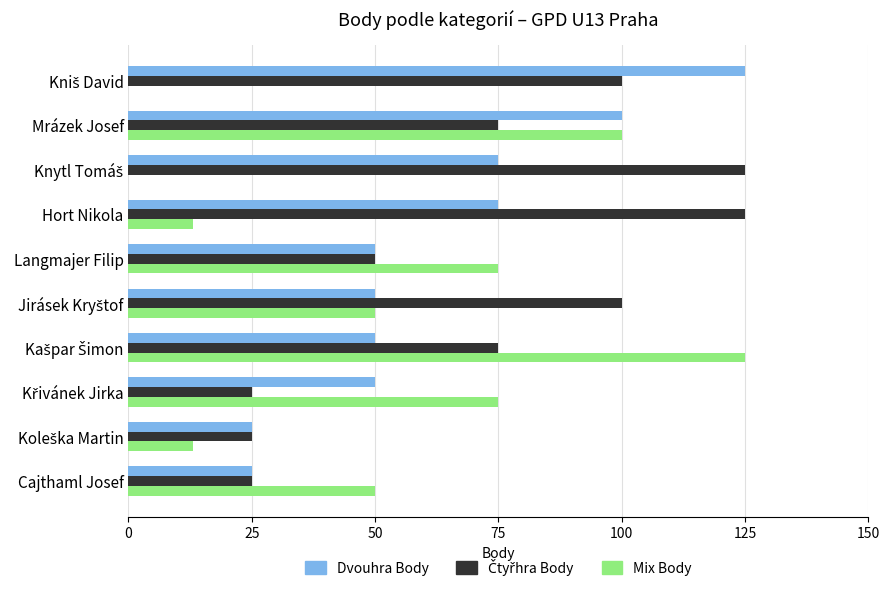

The Mix Body series shows 4 at Hort Nikola. True or false?

False